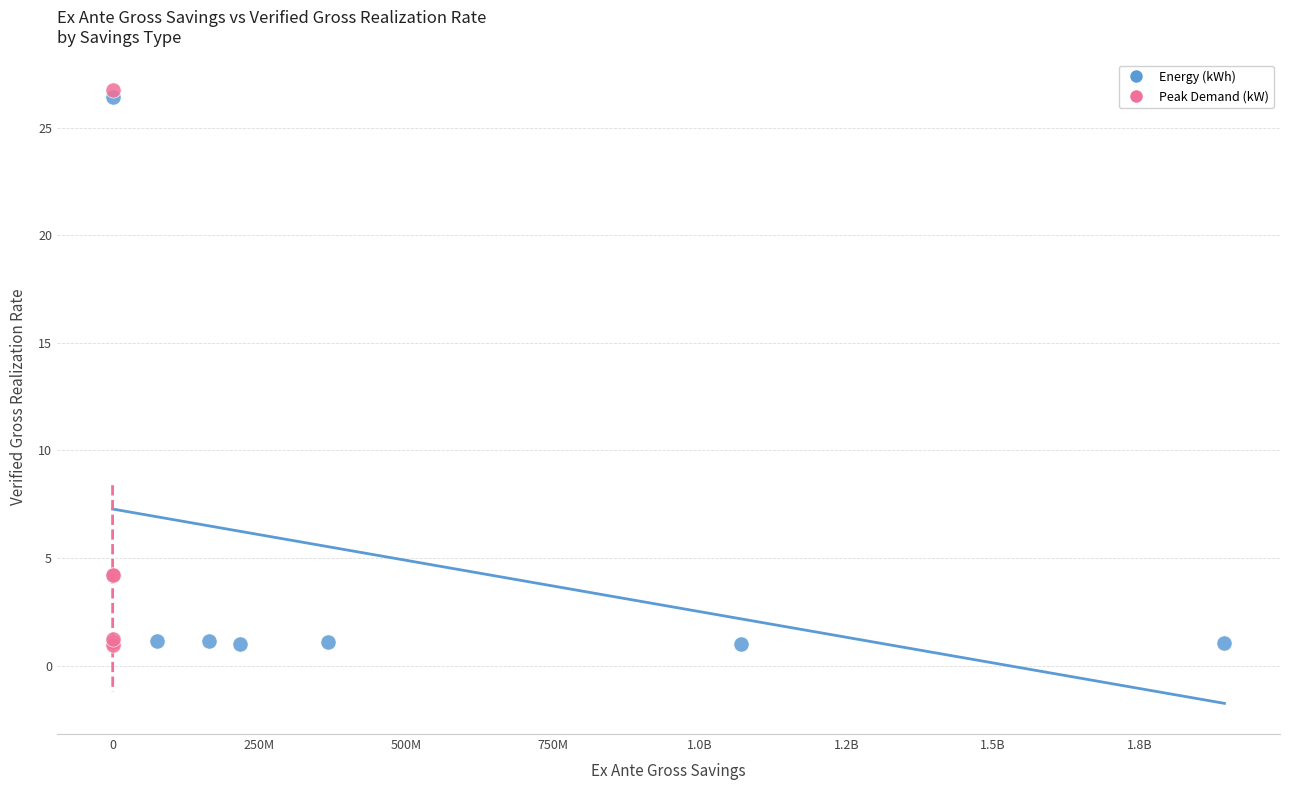

Which series has the largest Y range (max minus min)?

Peak Demand (kW)